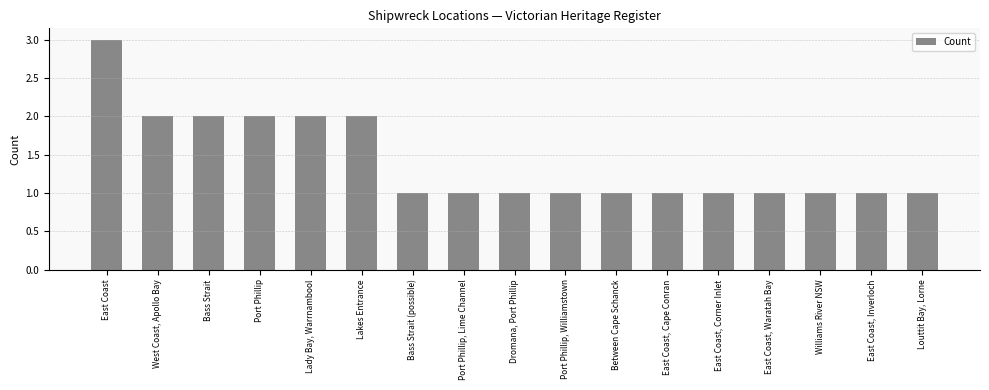

What is the label of the 2nd bar from the left?

West Coast, Apollo Bay